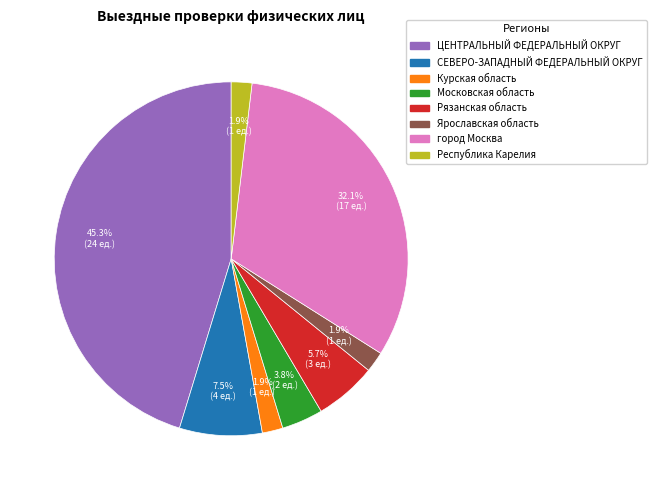

Combined, do Рязанская область and Курская область account for over 50%?

No